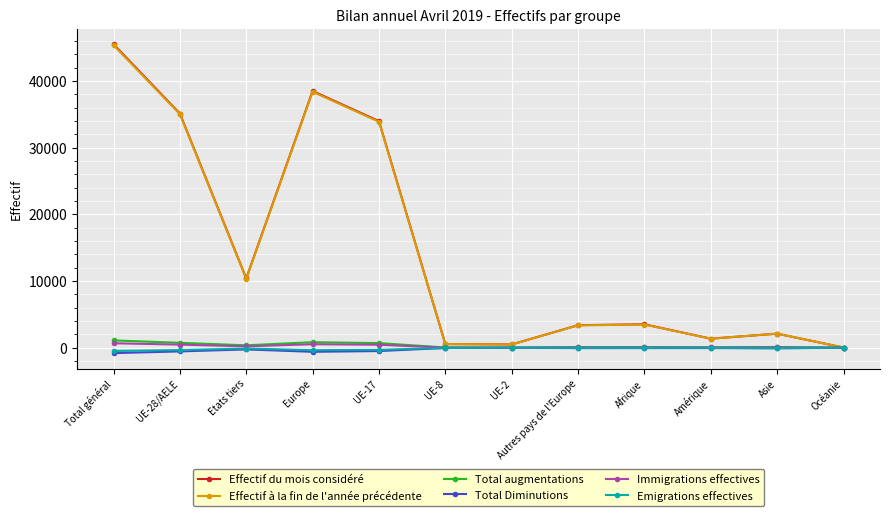

What is the sum of the Emigrations effectives values at Etats tiers and UE-28/AELE?

-480